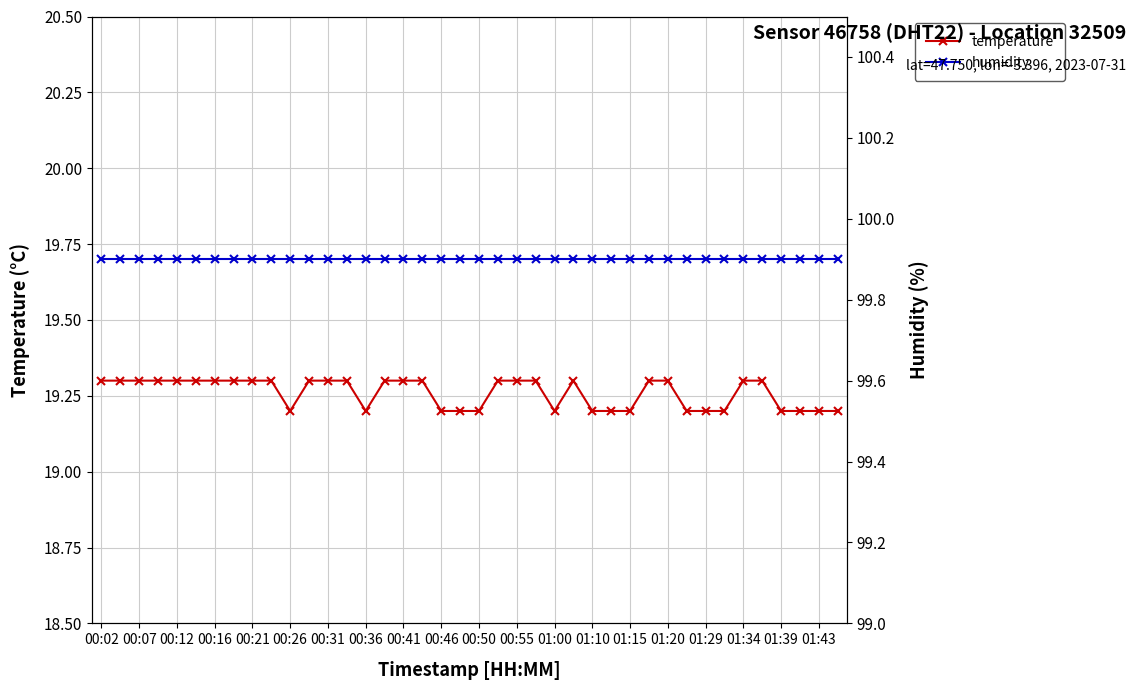

True or false: humidity has more than 1 interior local peaks.

False